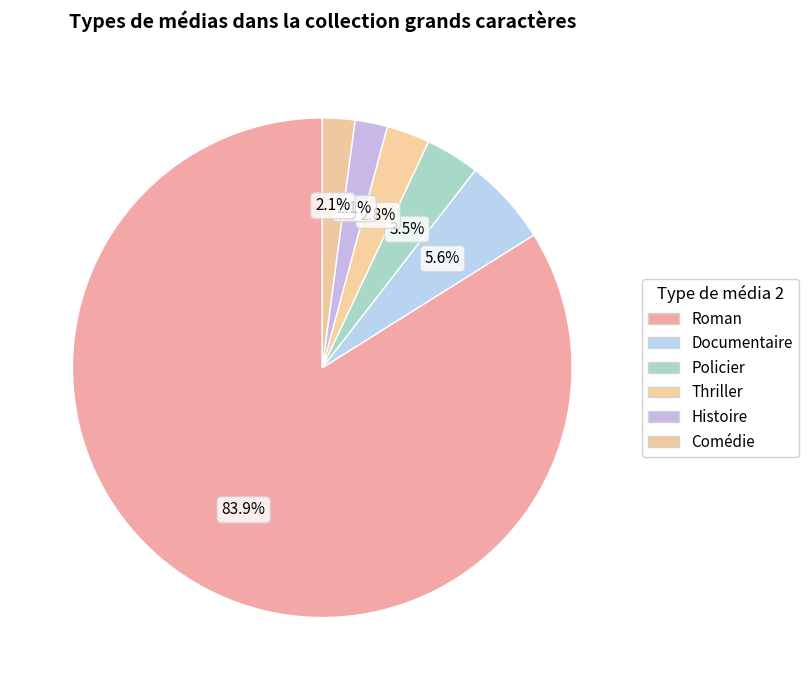

How many slices are in this pie chart?

6